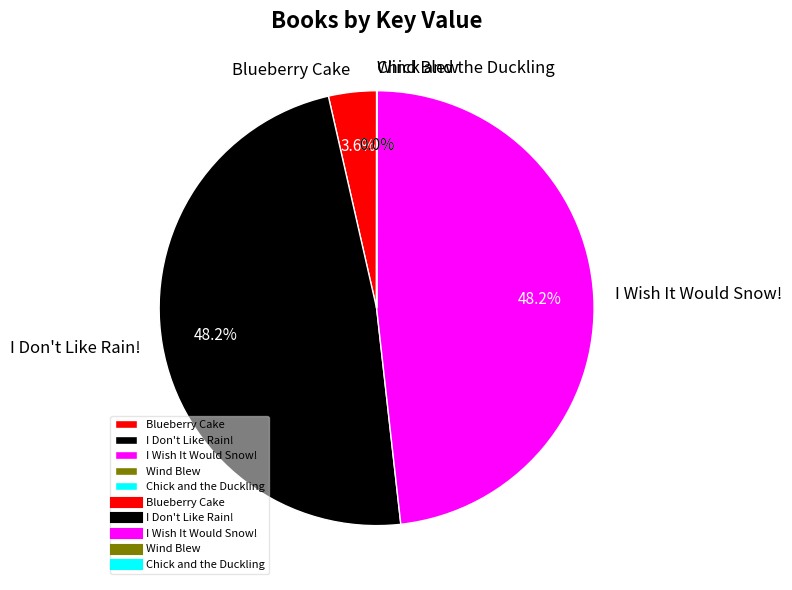

Which has a higher value, I Wish It Would Snow! or Blueberry Cake?

I Wish It Would Snow!